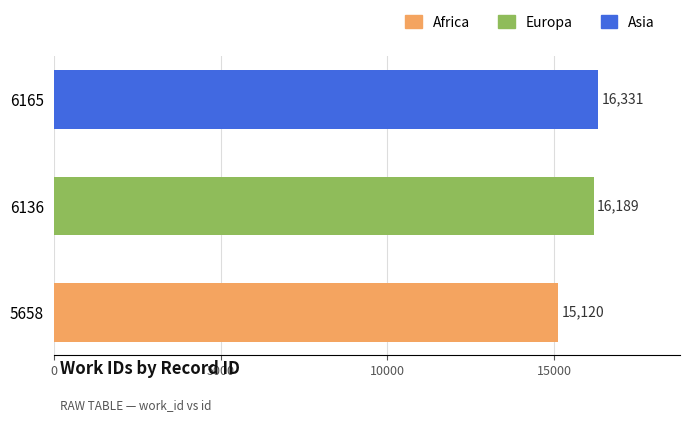

The chart shows a value of 25838 at 6136. True or false?

False